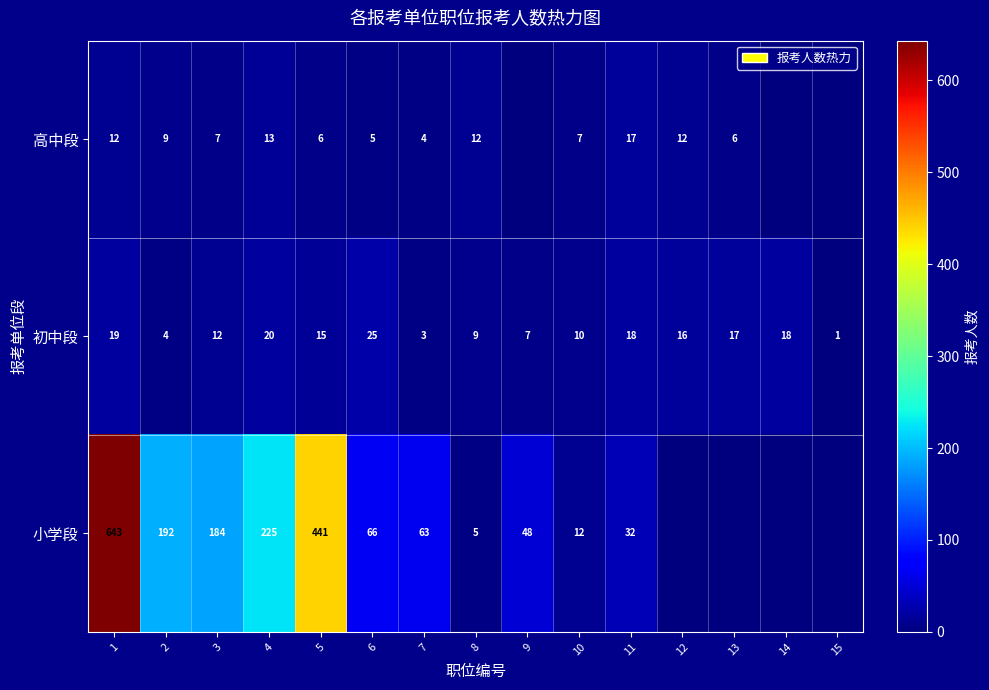

At which label does 初中段 reach its minimum?

15